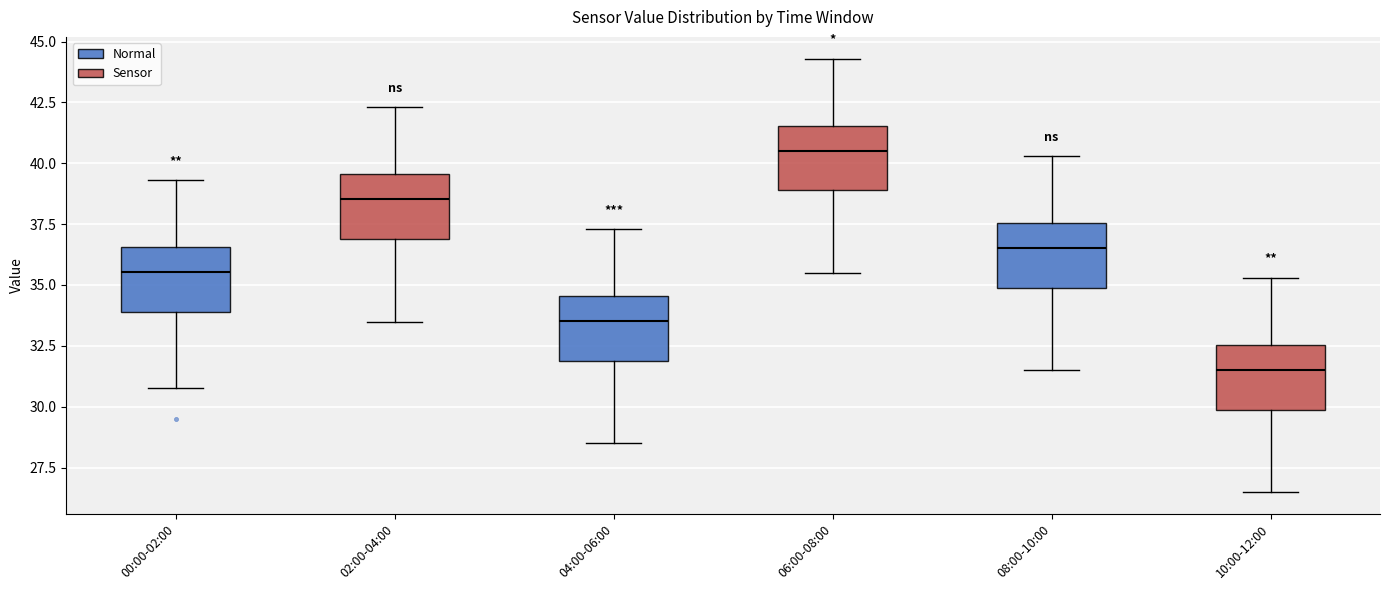

Reading left to right, transcribe this box plot: for each box, give where its median line is, the range the box spans, and where its two whiskers end, as read against the y-axis. The values are not printed on the chart, so give them approximately, as read against the axis.

00:00-02:00: median 35.5, box 34.0 to 36.5, whiskers 31.0 to 39.5
02:00-04:00: median 38.5, box 37.0 to 39.5, whiskers 33.5 to 42.5
04:00-06:00: median 33.5, box 32.0 to 34.5, whiskers 28.5 to 37.5
06:00-08:00: median 40.5, box 39.0 to 41.5, whiskers 35.5 to 44.5
08:00-10:00: median 36.5, box 35.0 to 37.5, whiskers 31.5 to 40.5
10:00-12:00: median 31.5, box 30.0 to 32.5, whiskers 26.5 to 35.5